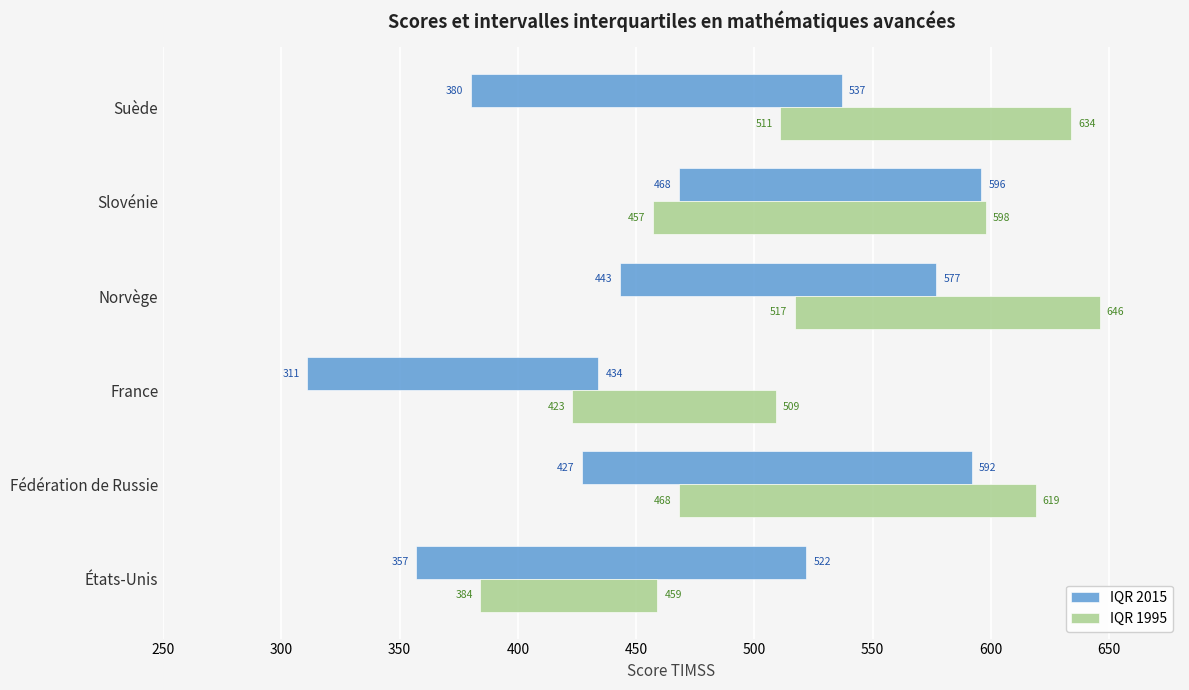

What are all the series names shown in the legend?

IQR 2015, IQR 1995